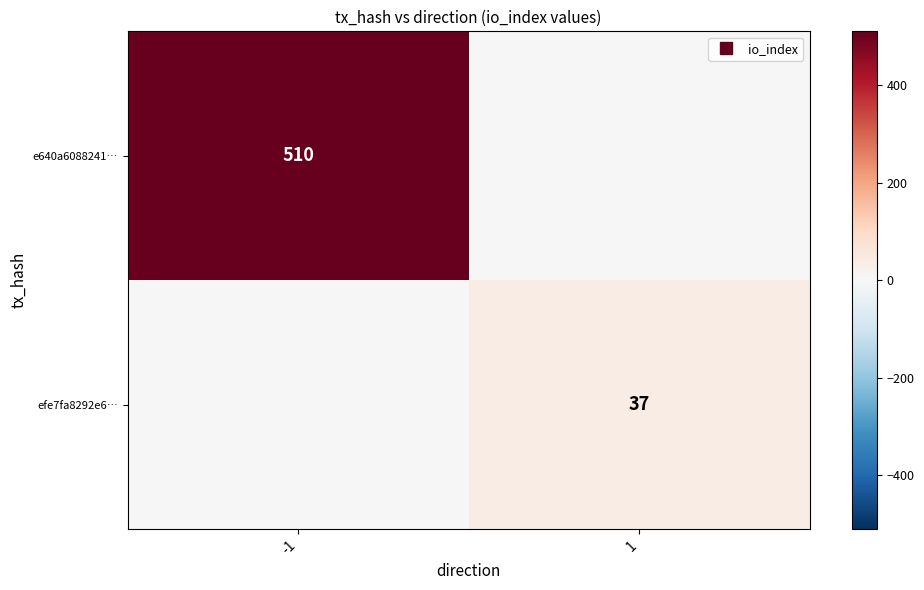

At which label is e640a6088241… closest to 255?

-1